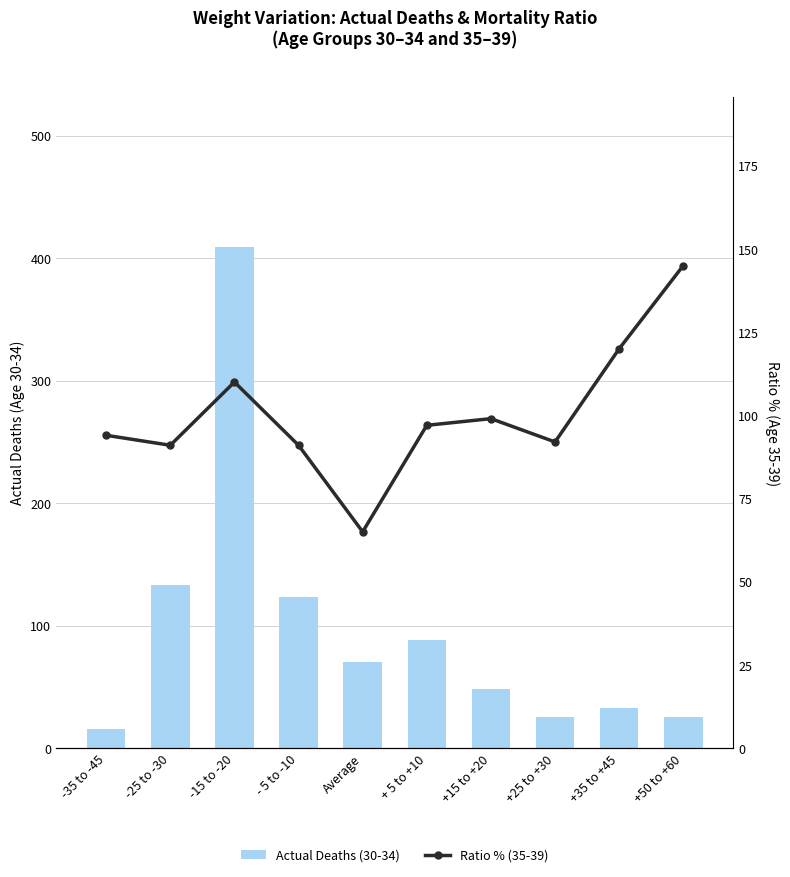

At Average, list the series in order from smallest to largest.

Ratio % (35-39), Actual Deaths (30-34)